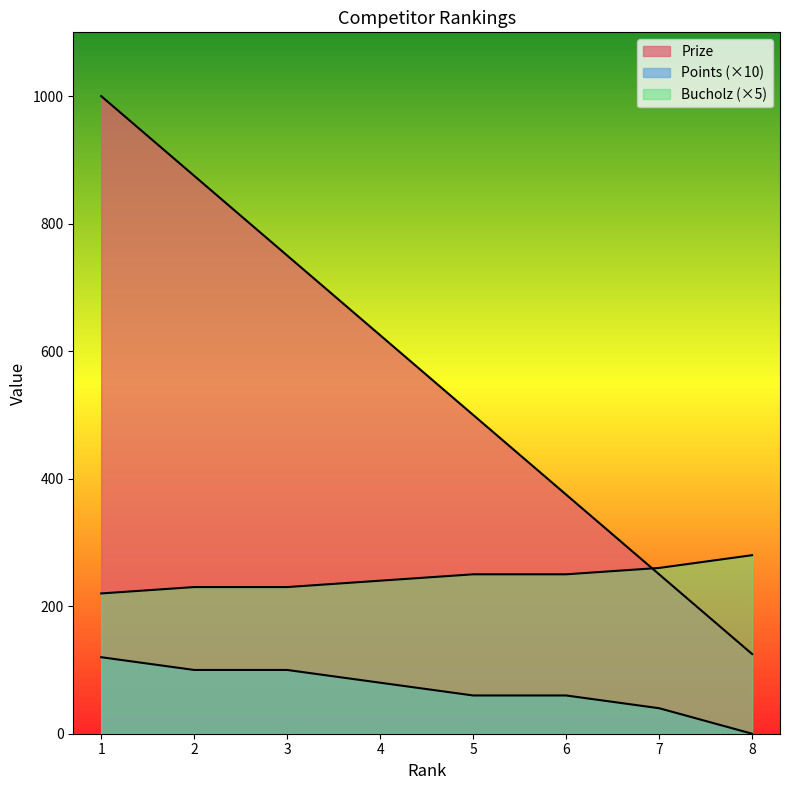

True or false: Bucholz and Points cross at least once.

False